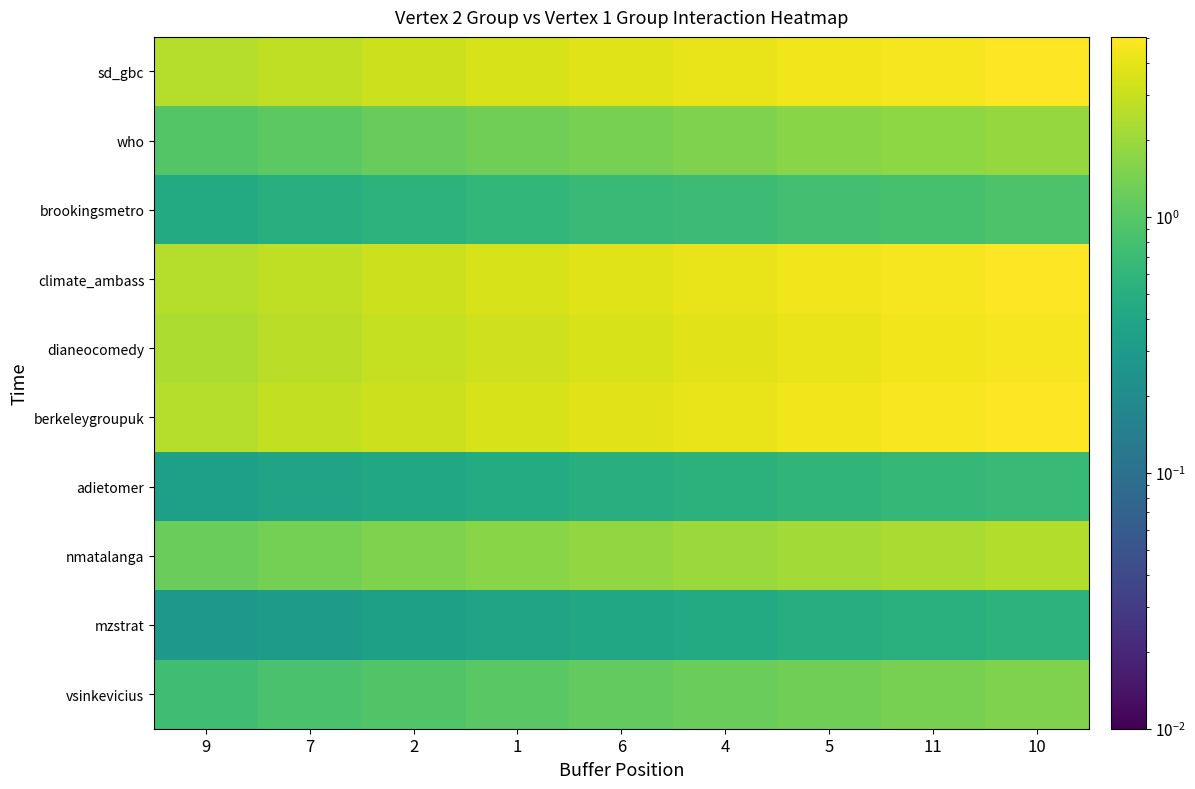

Which series has the widest spread of values?

berkeleygroupuk